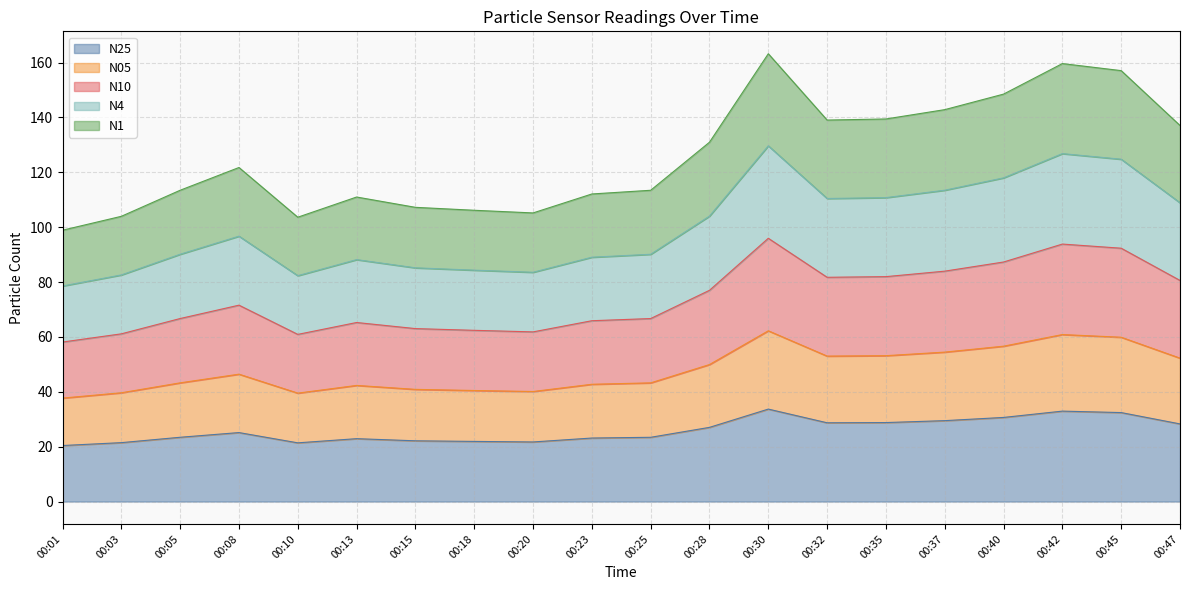

What is the minimum value for N25?

20.4